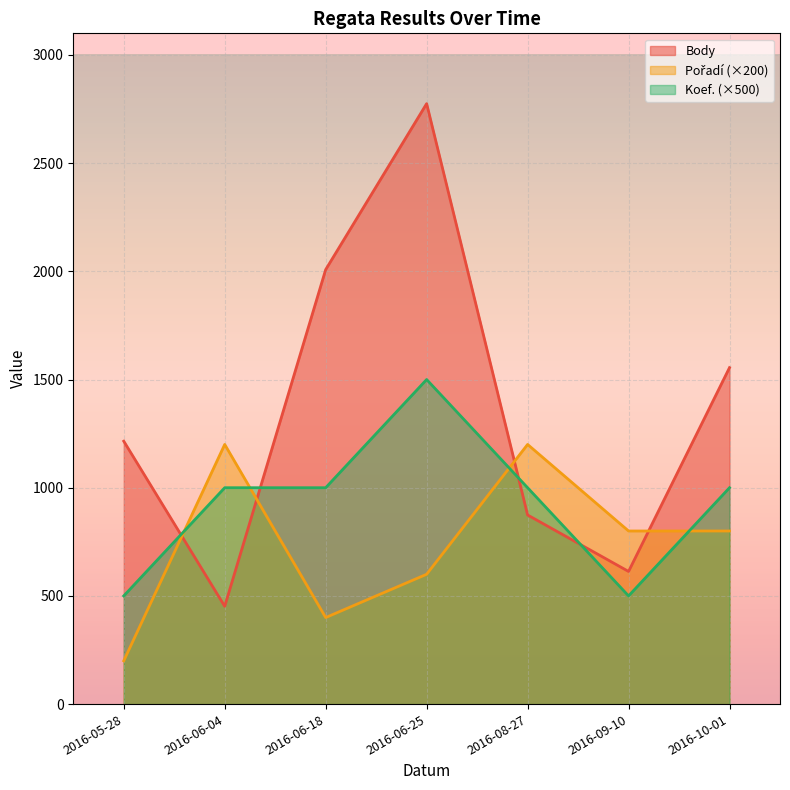

How many interior local valleys does the Body series have?

2